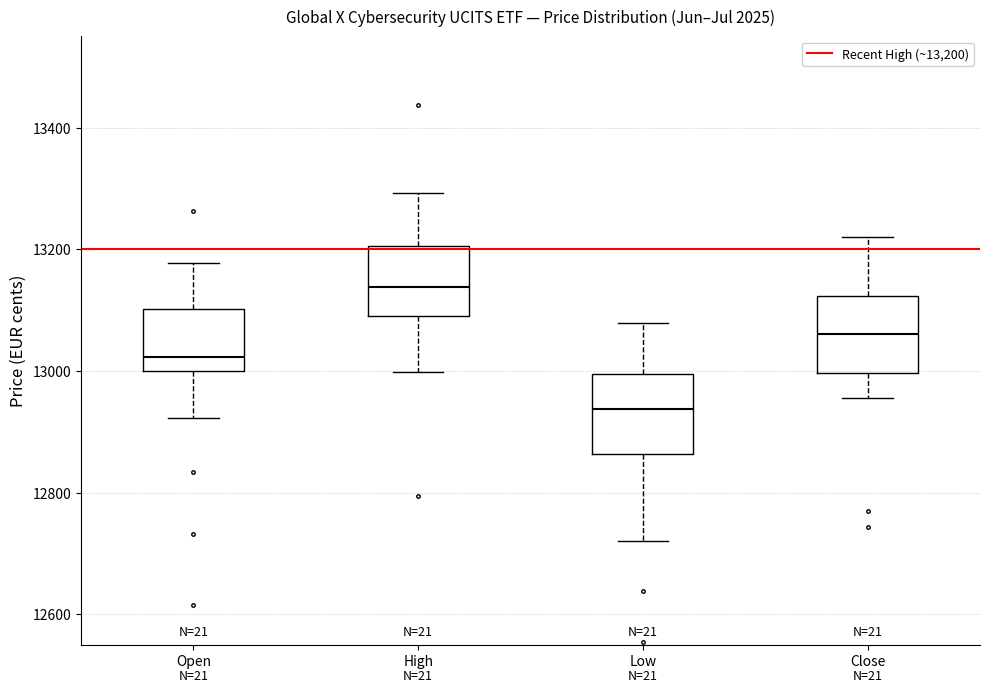

Which box has the highest median line?

High